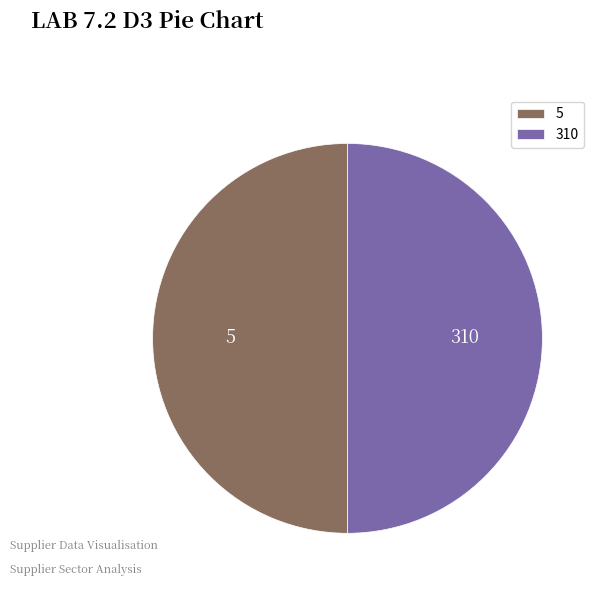

Approximately how many times larger is the value at 310 compared to 5?

1.0